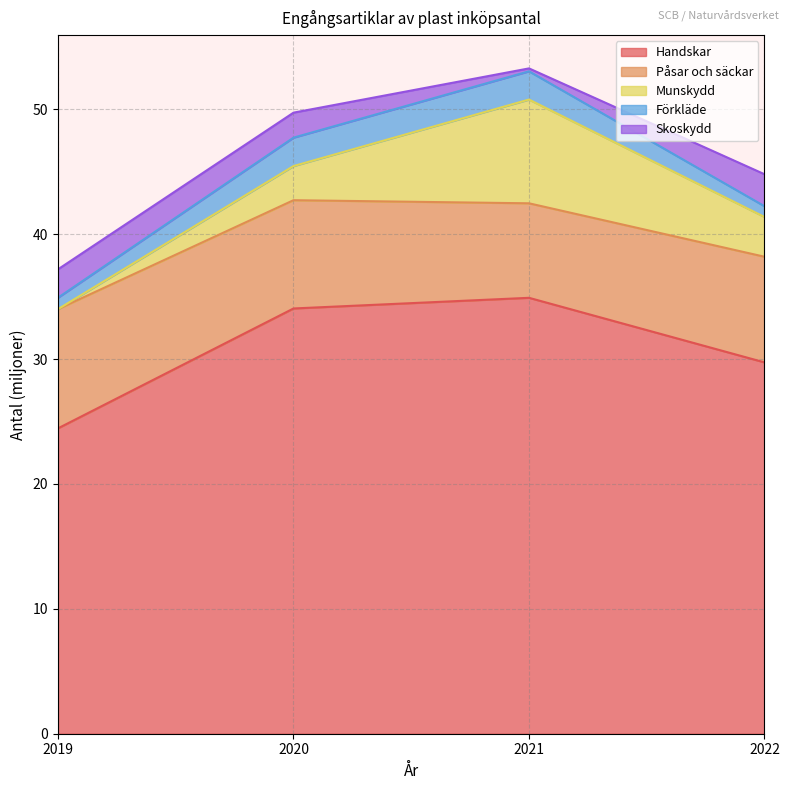

Which label corresponds to the largest value in the chart?

2021